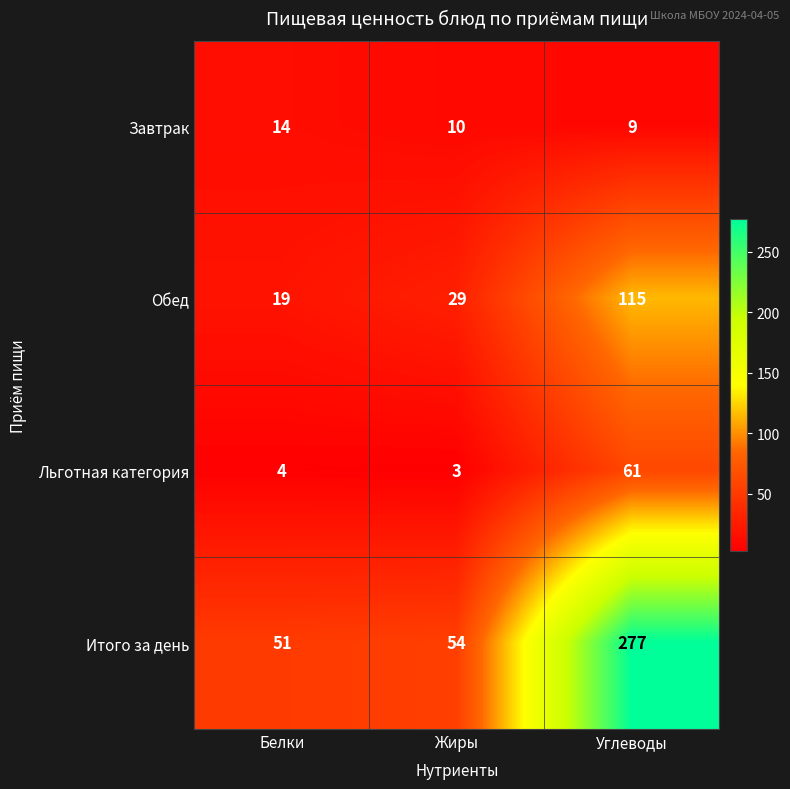

Count the number of data series in this chart.

4